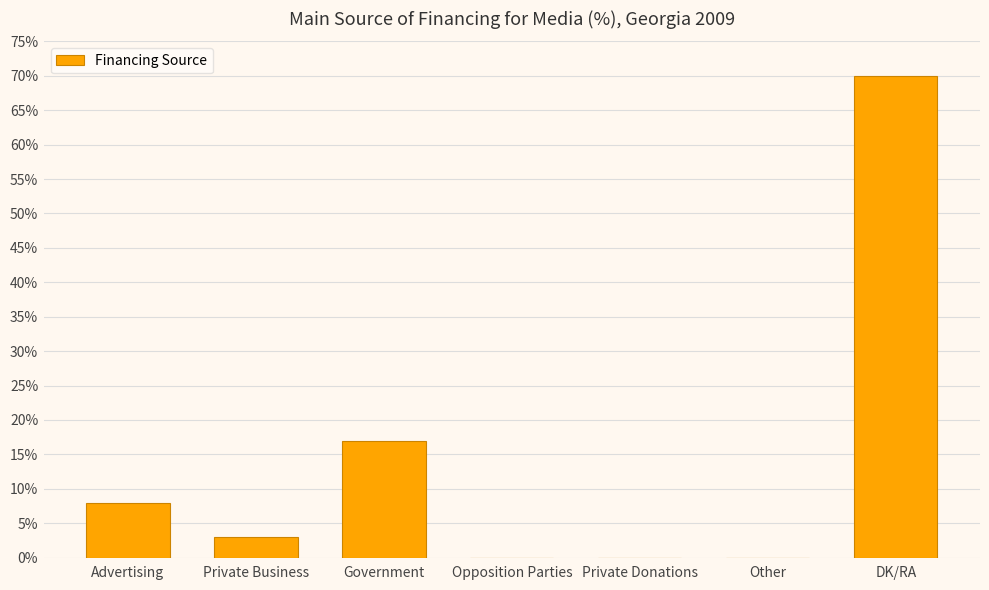

How many data points does each series have?

7